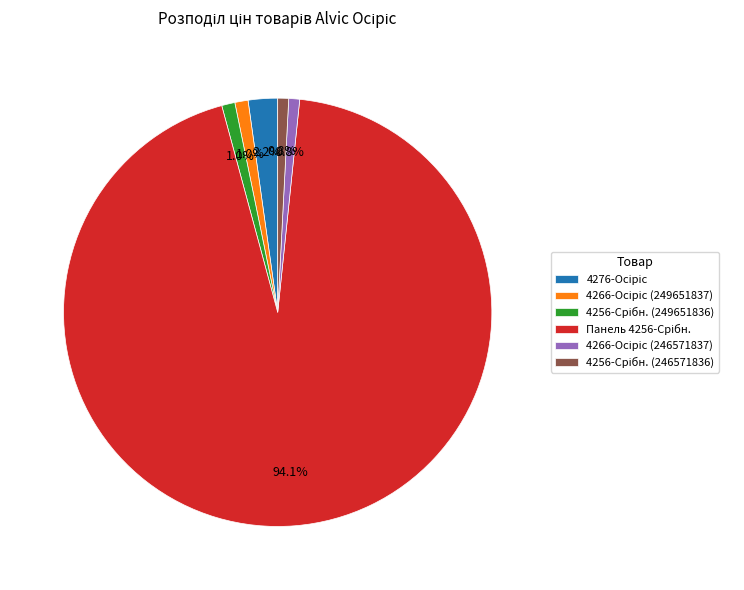

Is there any slice that represents more than half of the pie?

Yes